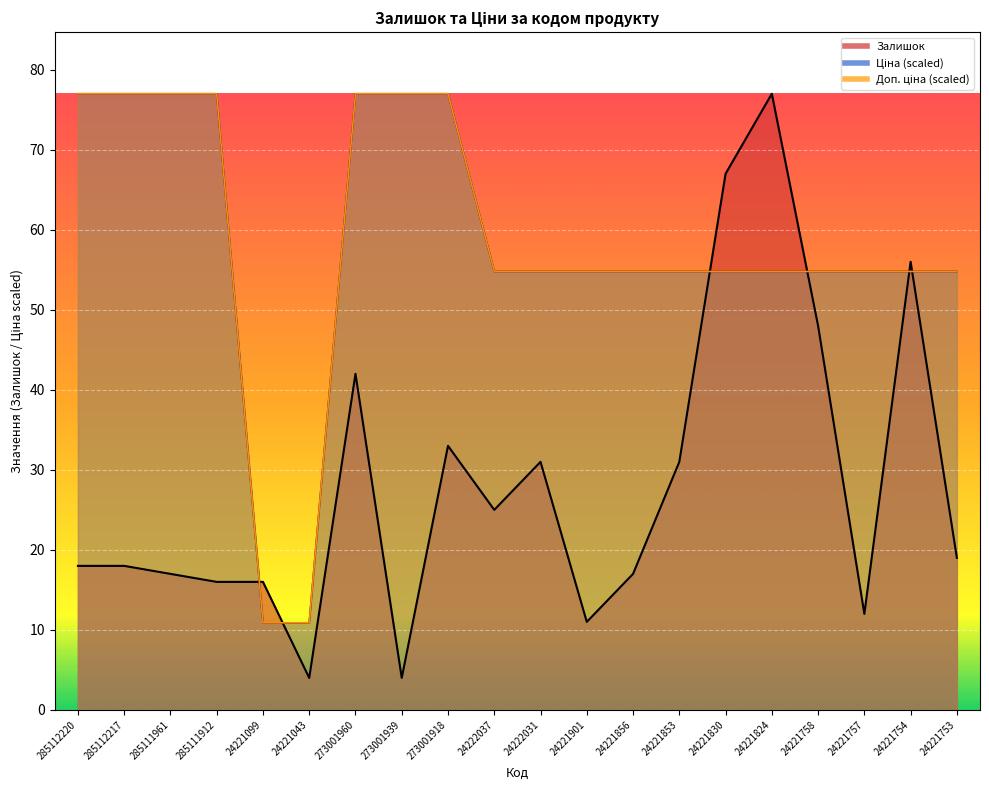

Which series ends up on top after the final intersection of Доп. ціна and Залишок?

Доп. ціна